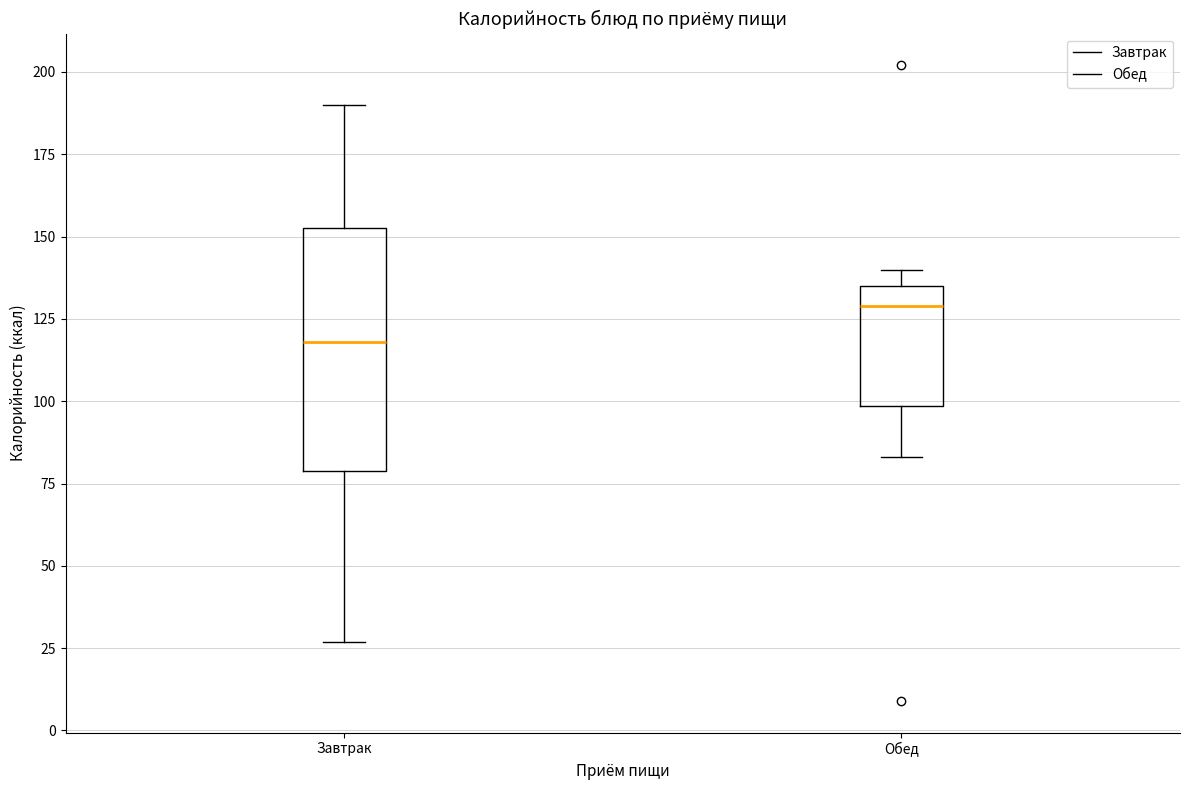

Comparing the boxes themselves (not the whiskers), which one is the tallest?

Завтрак